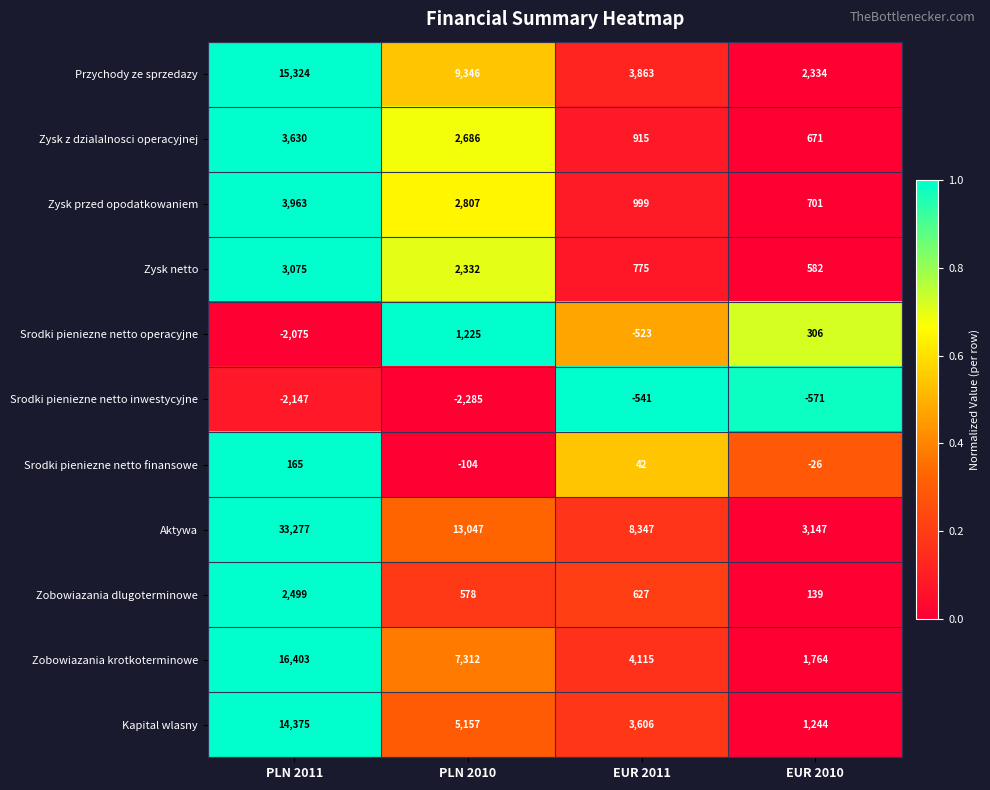

List the series in order of their peak value, lowest first.

Srodki pieniezne netto inwestycyjne, Srodki pieniezne netto finansowe, Srodki pieniezne netto operacyjne, Zobowiazania dlugoterminowe, Zysk netto, Zysk z dzialalnosci operacyjnej, Zysk przed opodatkowaniem, Kapital wlasny, Przychody ze sprzedazy, Zobowiazania krotkoterminowe, Aktywa